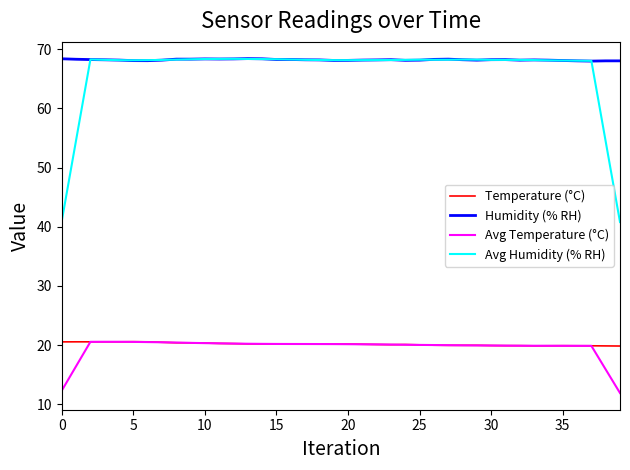

What is the smallest value displayed?

11.9